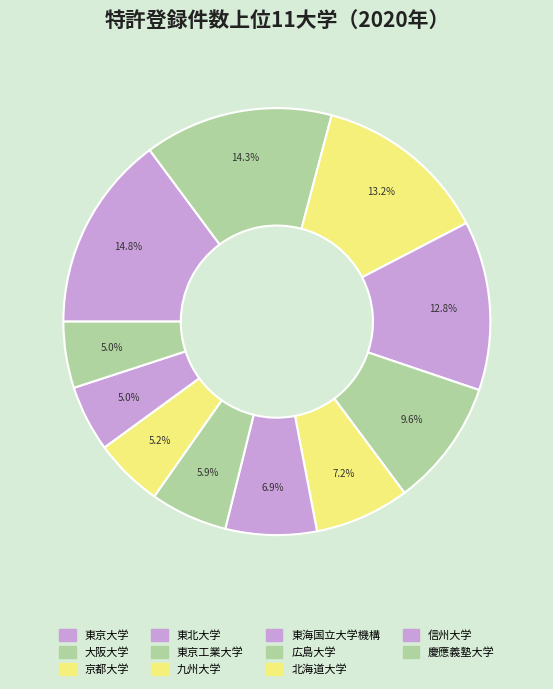

To the nearest percent, what portion does 東京大学 represent?

15%